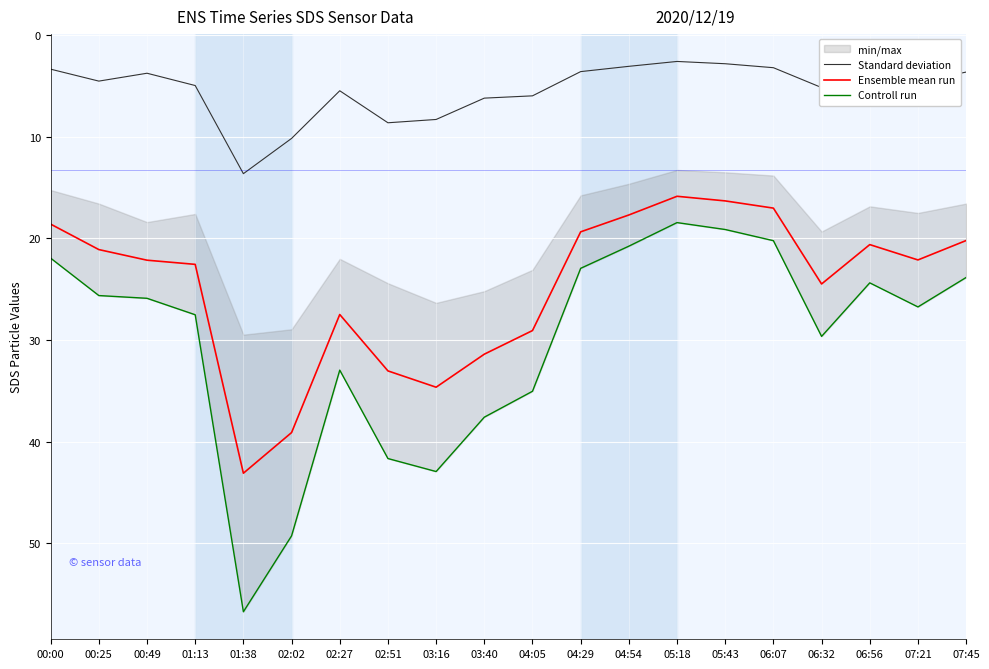

List the labels in order of Ensemble mean run value, smallest first.

05:18, 05:43, 06:07, 04:54, 00:00, 04:29, 07:45, 06:56, 00:25, 07:21, 00:49, 01:13, 06:32, 02:27, 04:05, 03:40, 02:51, 03:16, 02:02, 01:38